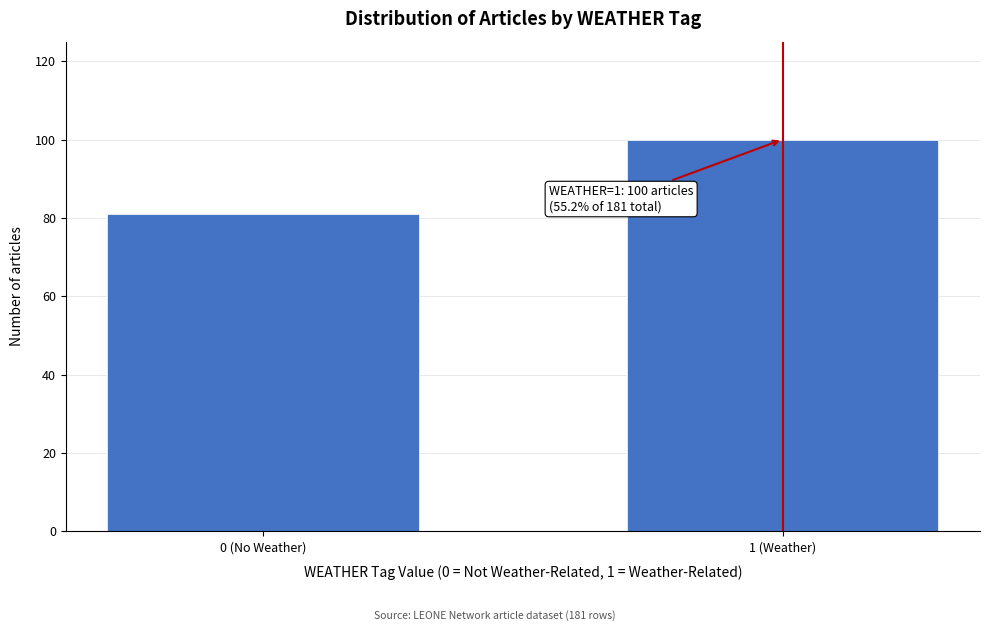

Reading left to right, extract all data points from this chart.

0 (No Weather)=81	1 (Weather)=100